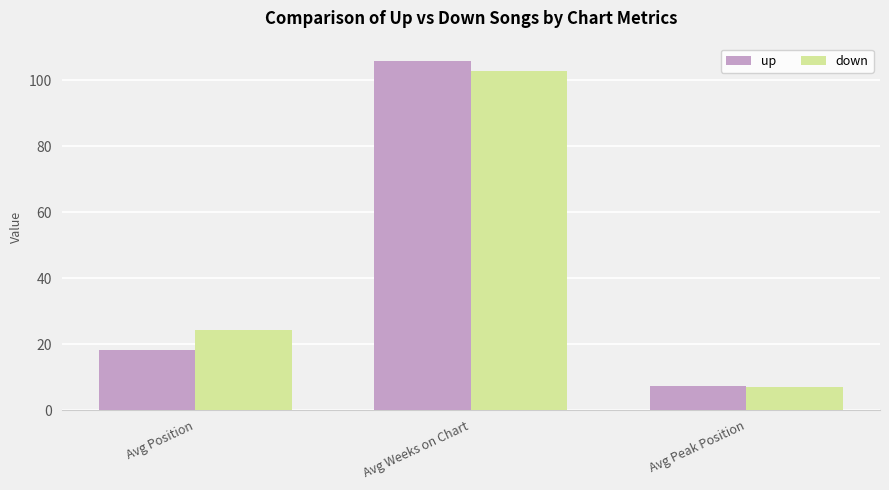

How many bars are there in each group?

2